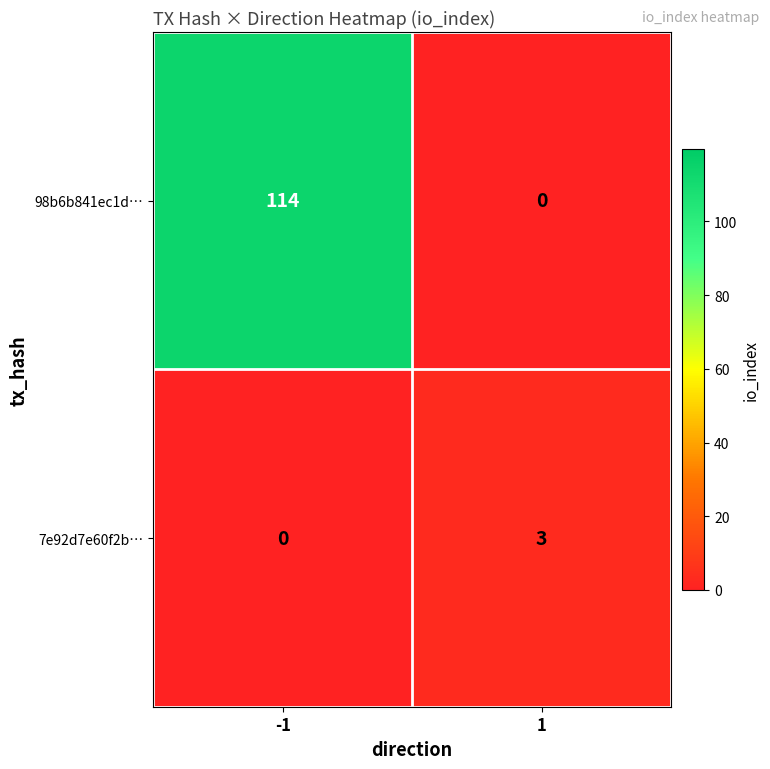

What is the sum of all 98b6b841ec1d… values?

114